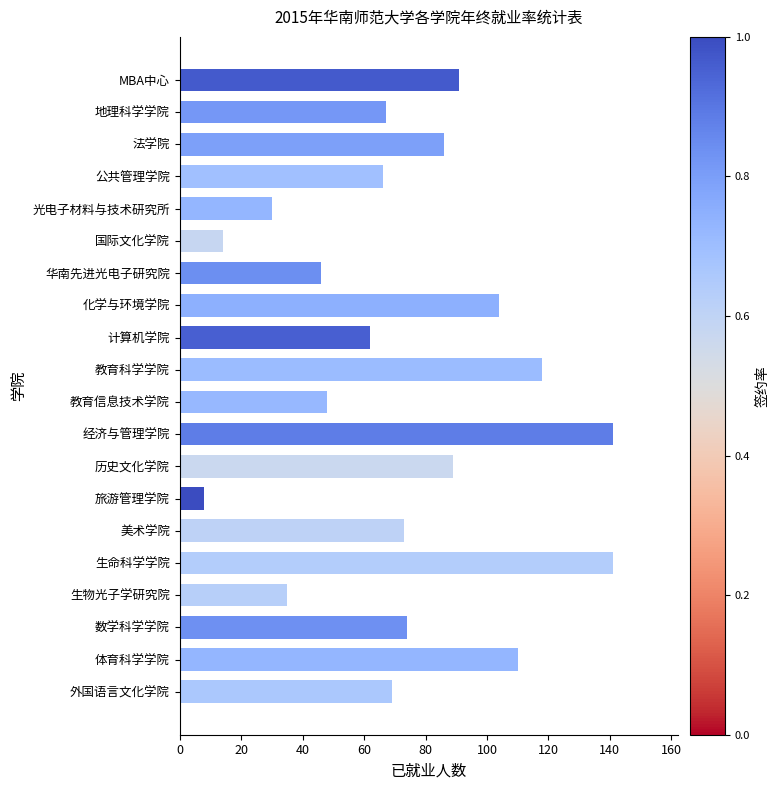

What is the average value?

74